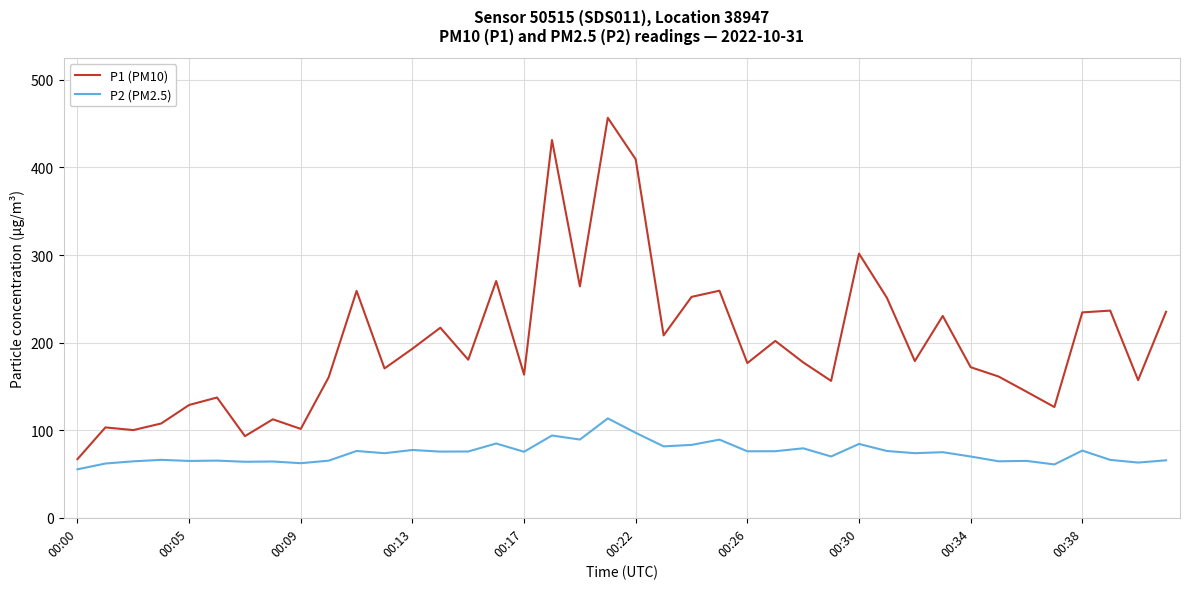

Which series has the widest spread of values?

P1 (PM10)